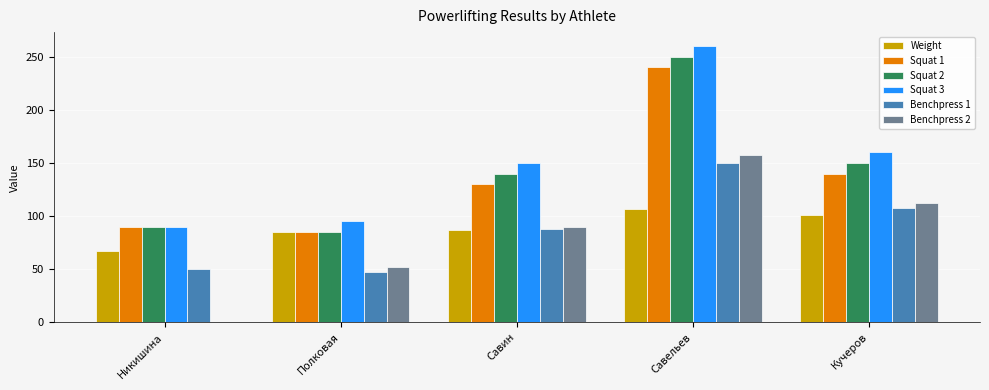

Which category has the highest value in the Squat 2 series?

Савельев